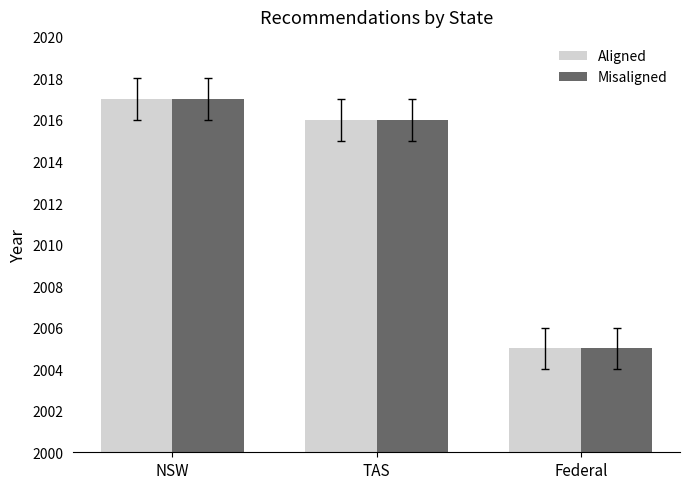

What is the total value across all series at NSW?

4034